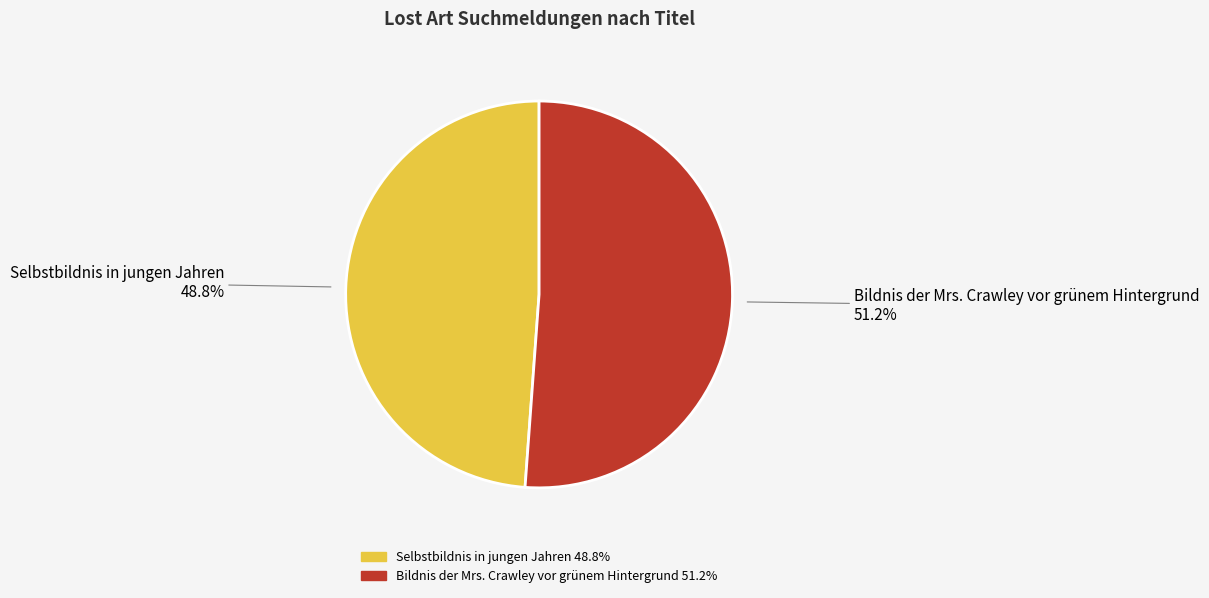

Count the number of slices in the pie.

2